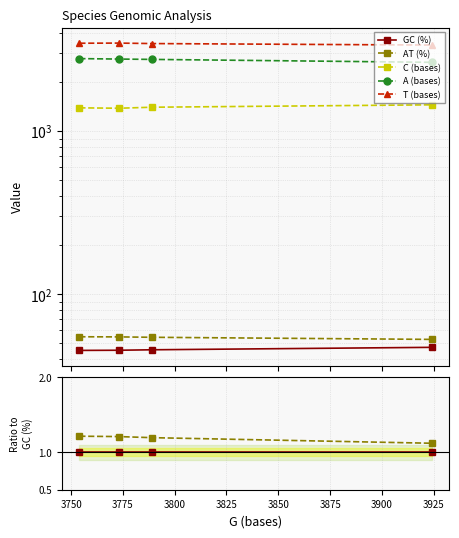

True or false: AT (%) and A (bases) intersect in this chart.

False